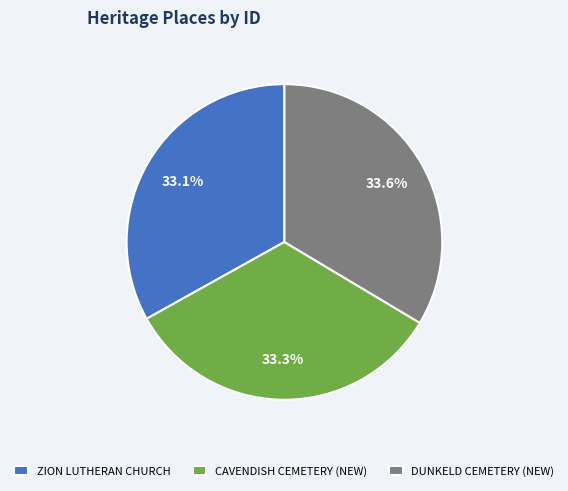

To the nearest percent, what is the combined percentage of ZION LUTHERAN CHURCH and CAVENDISH CEMETERY (NEW)?

66%